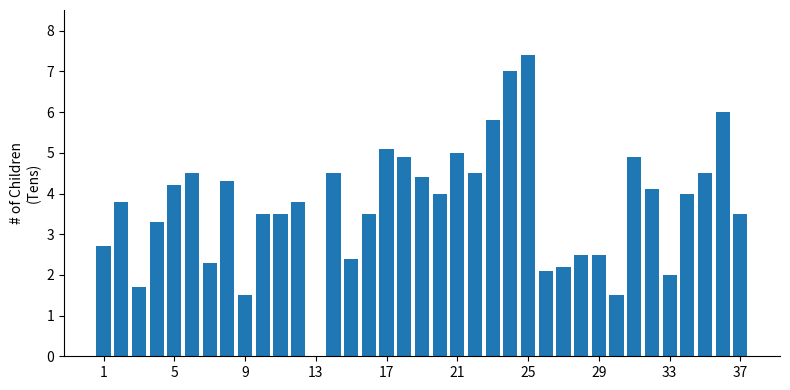

What is the greatest value displayed?

7.4